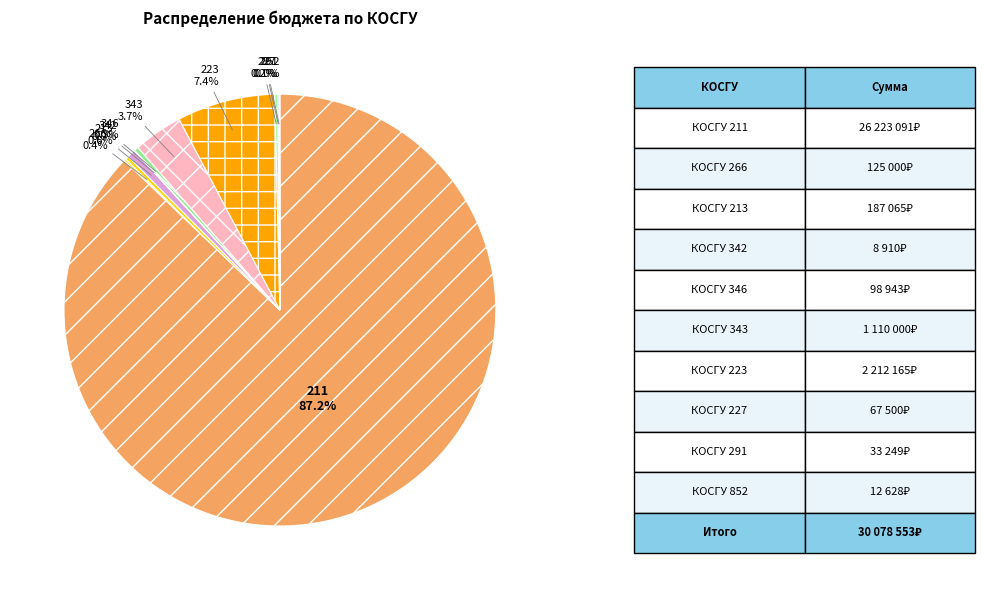

Which slice is the smallest?

342